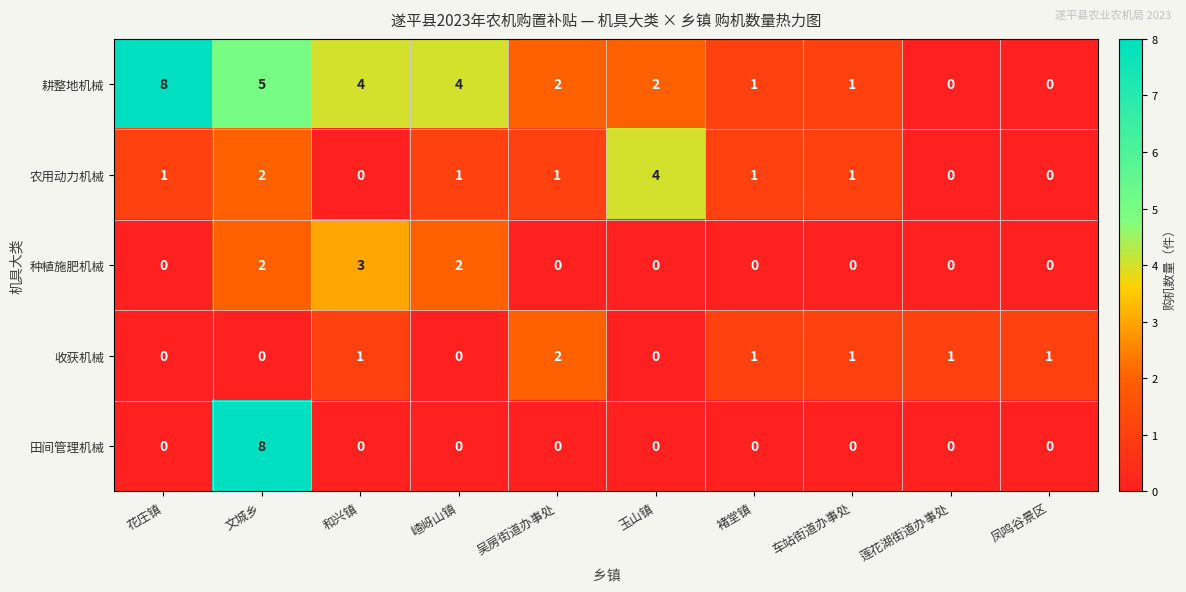

Which series changed the most between 吴房街道办事处 and 玉山镇?

农用动力机械